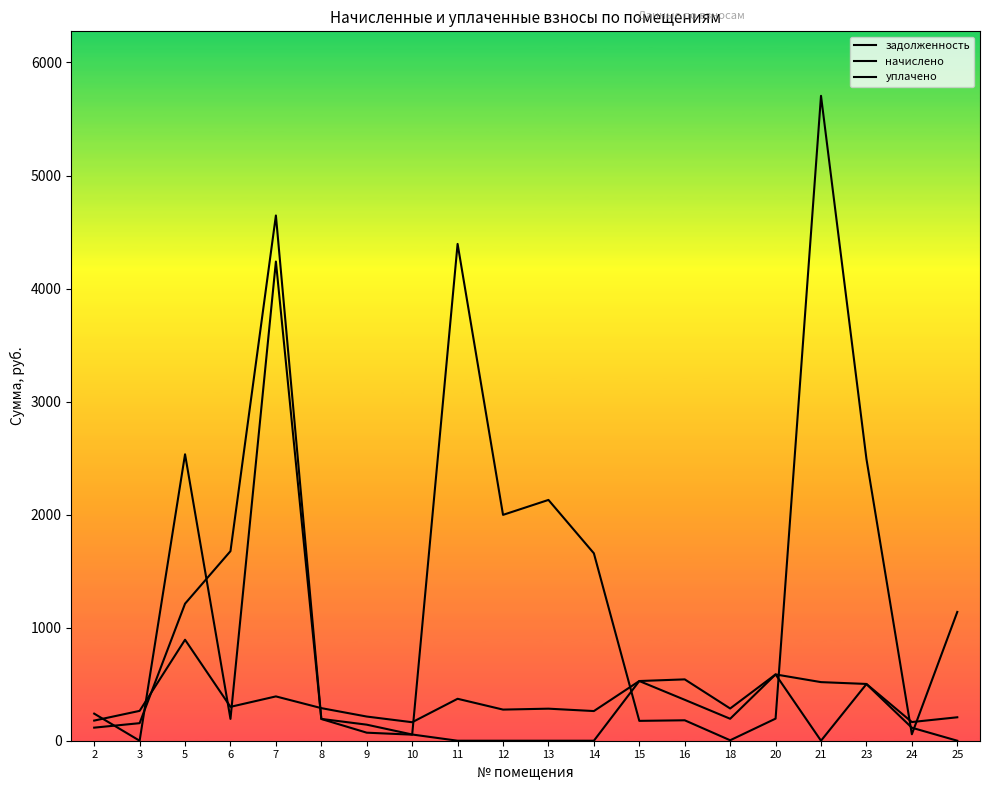

Which series has the largest total across all categories?

задолженность